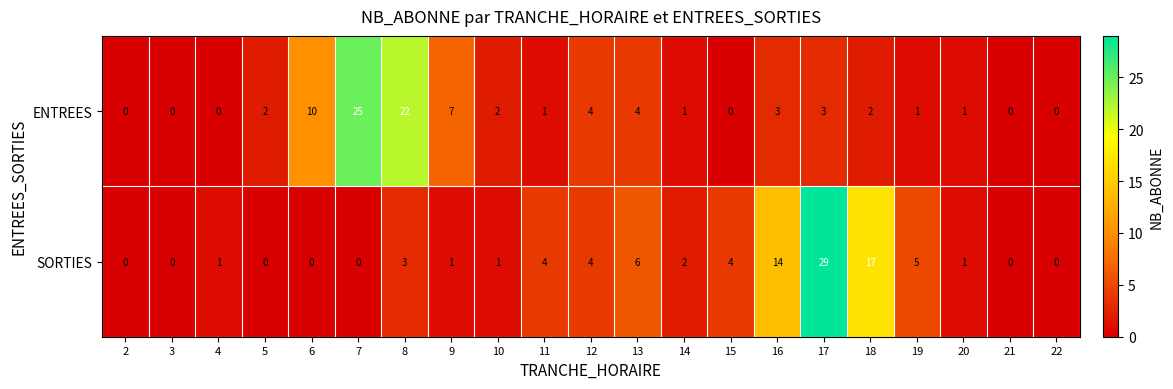

What is the difference between the ENTREES values at 13 and 20?

3